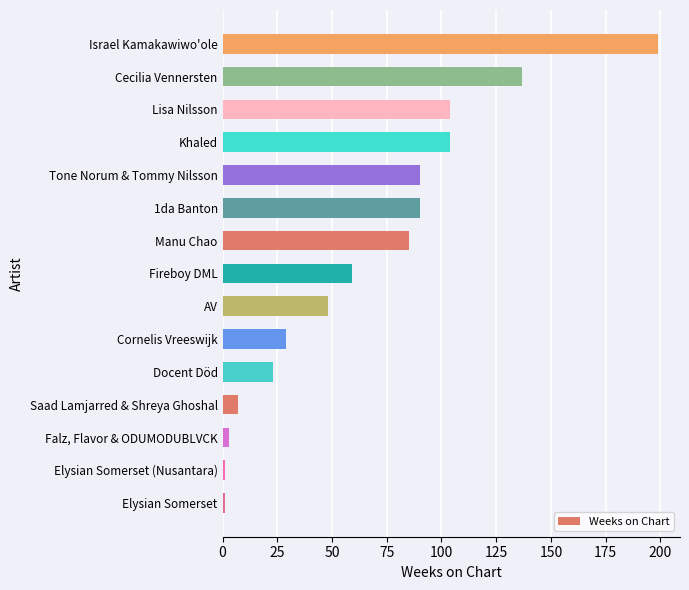

Is it true that the value at Fireboy DML is 96?

False